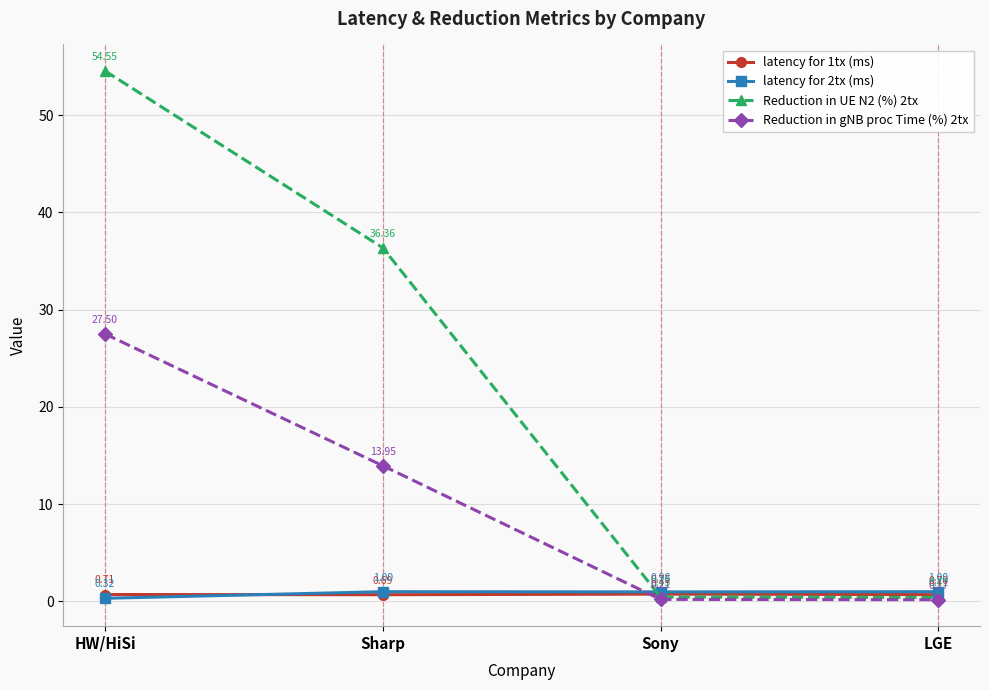

What is the maximum value shown in the chart?

54.5